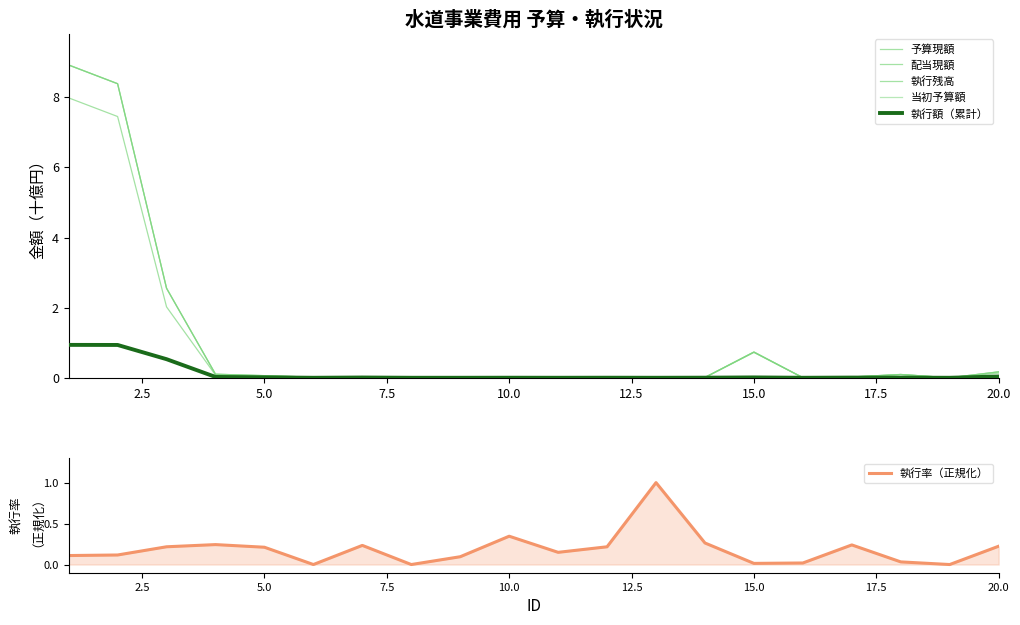

What are all the series names shown in the legend?

予算現額, 配当現額, 執行残高, 当初予算額, 執行額（累計）, 執行率（正規化）